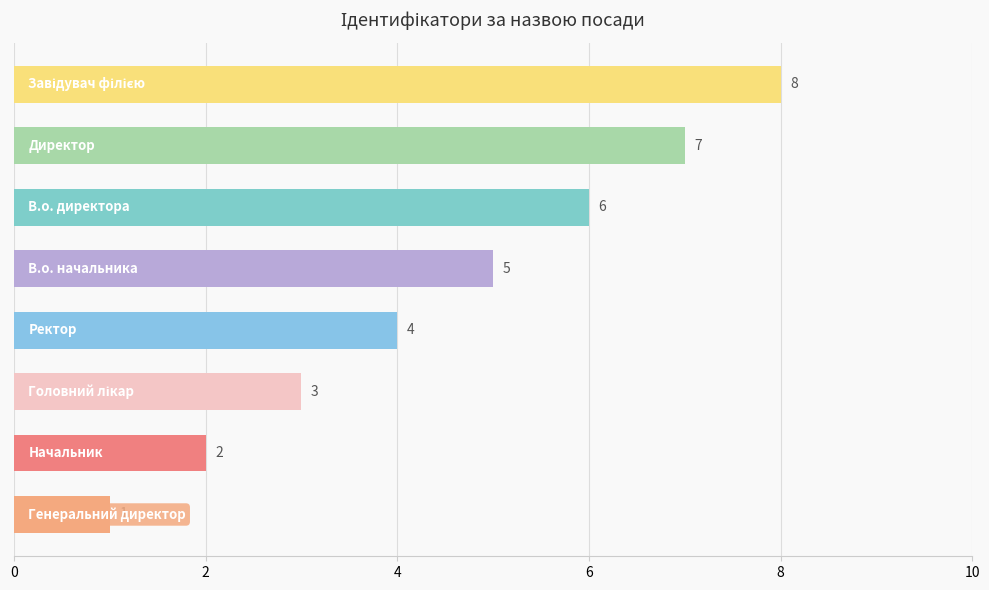

What is the smallest value displayed?

1